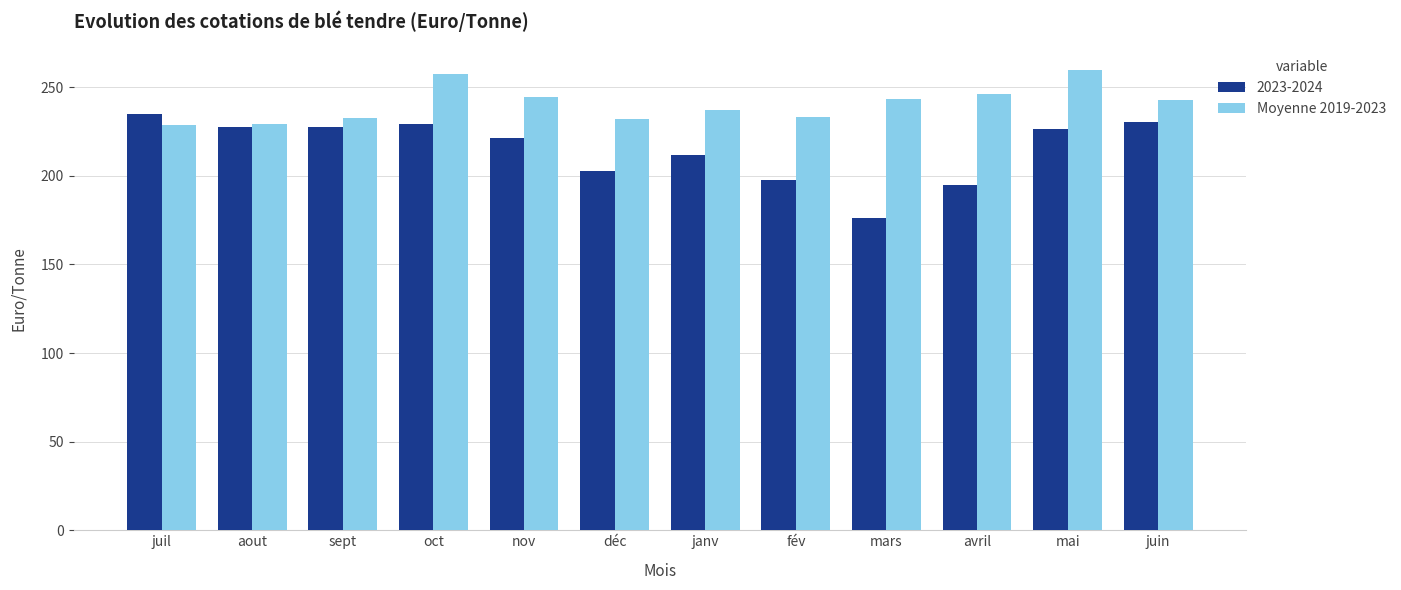

What is the label of the 5th bar from the right?

fév